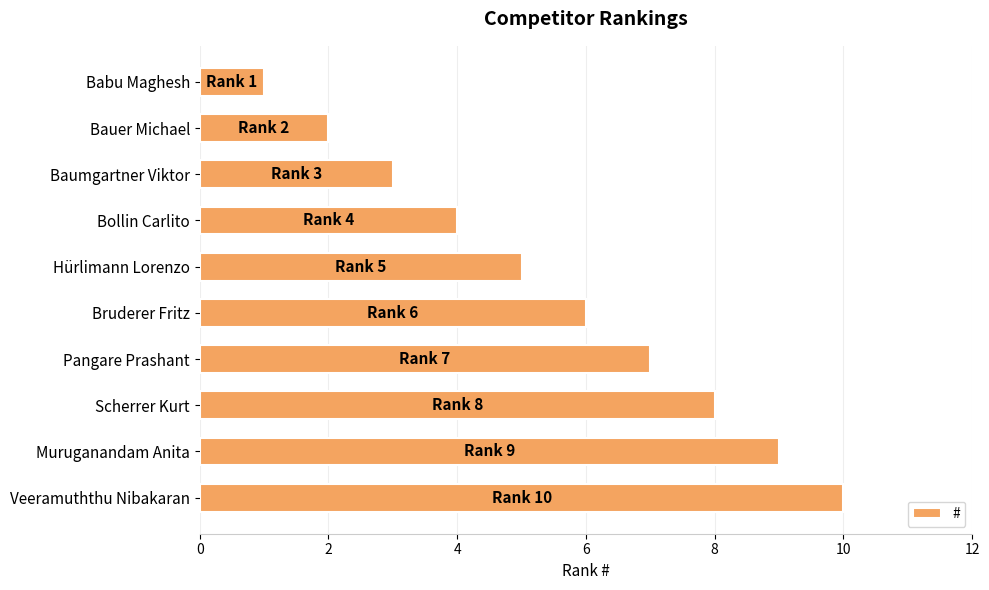

List the labels in order of value, smallest first.

Babu Maghesh, Bauer Michael, Baumgartner Viktor, Bollin Carlito, Hürlimann Lorenzo, Bruderer Fritz, Pangare Prashant, Scherrer Kurt, Muruganandam Anita, Veeramuththu Nibakaran